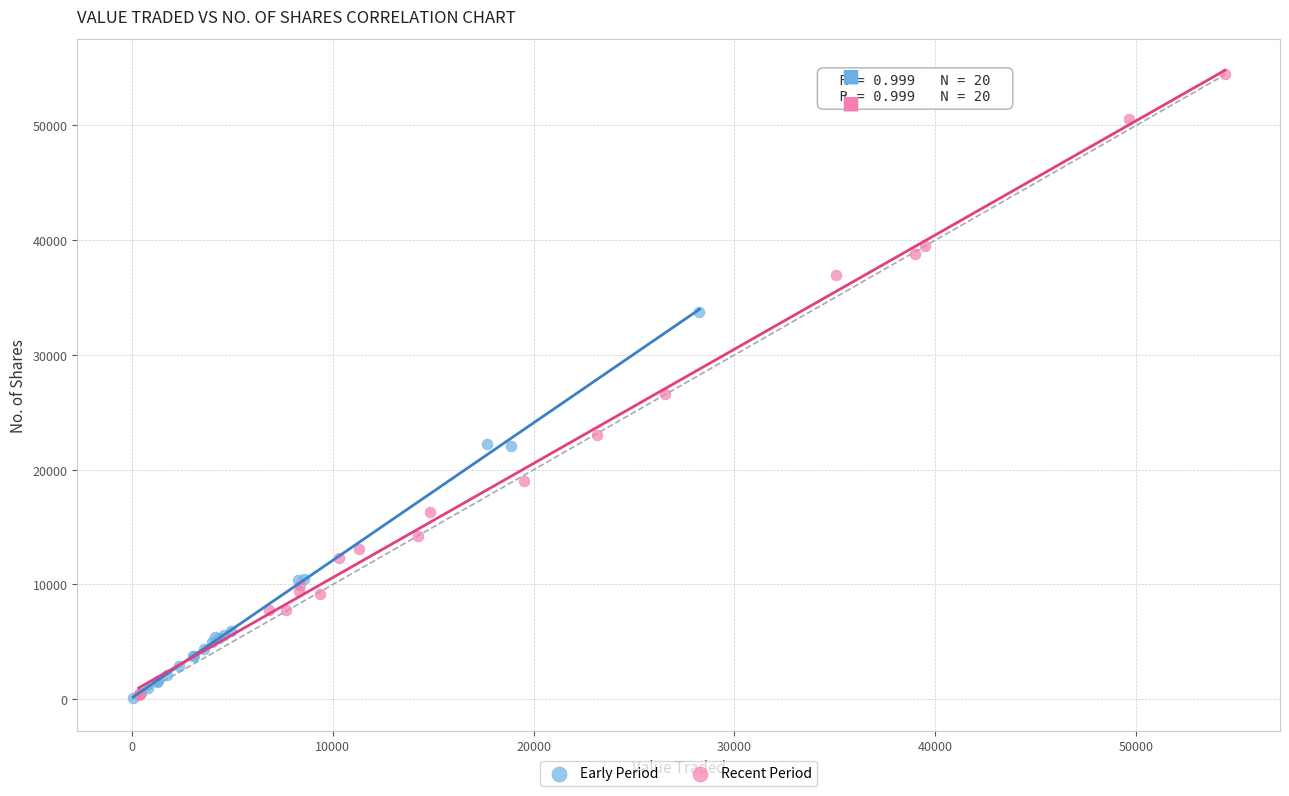

Which series has the largest Y range (max minus min)?

Recent Period